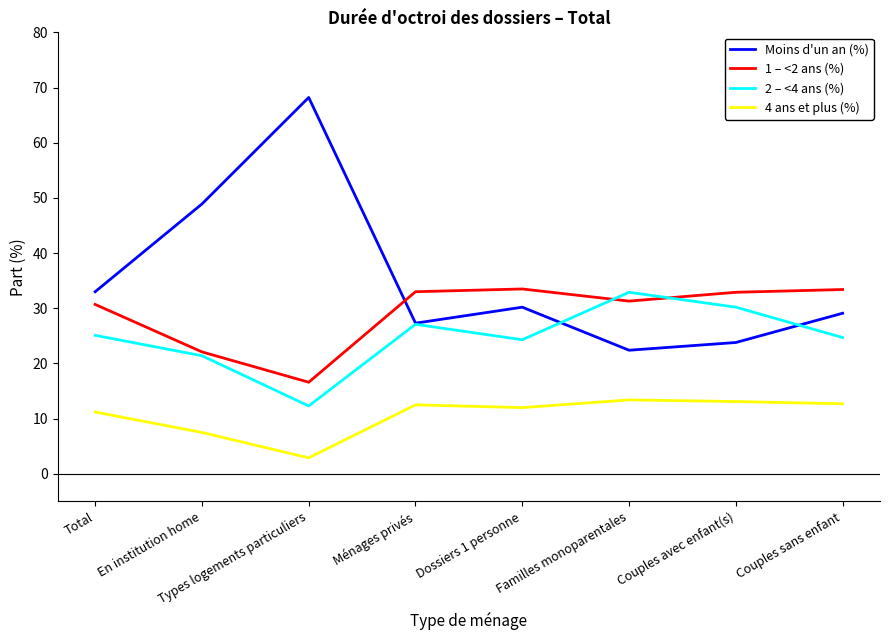

True or false: 4 ans et plus (%) and 1 – <2 ans (%) intersect in this chart.

False